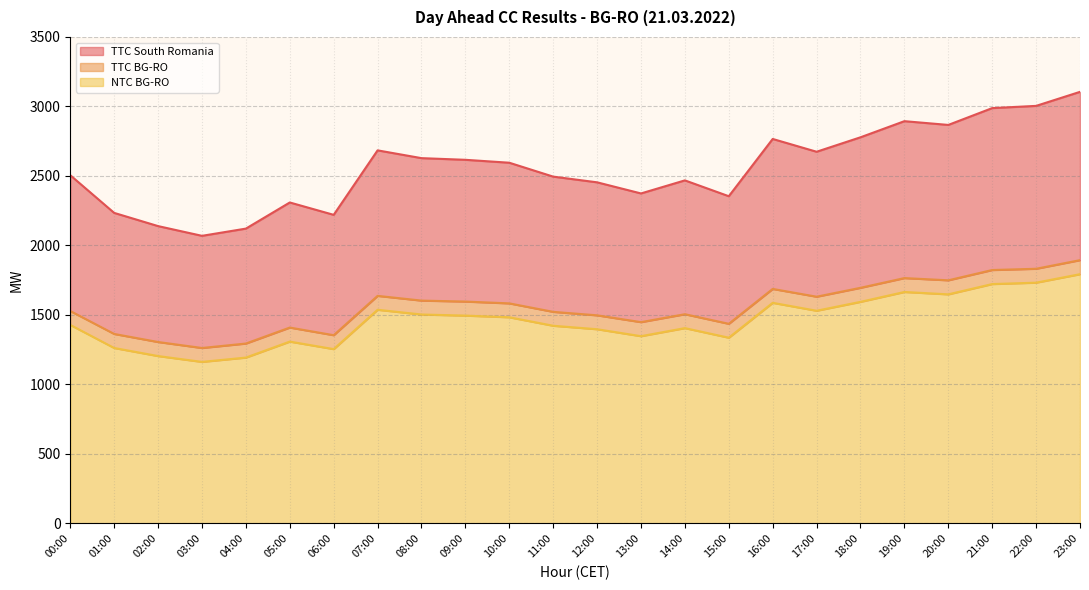

What is the maximum value shown in the chart?

3105